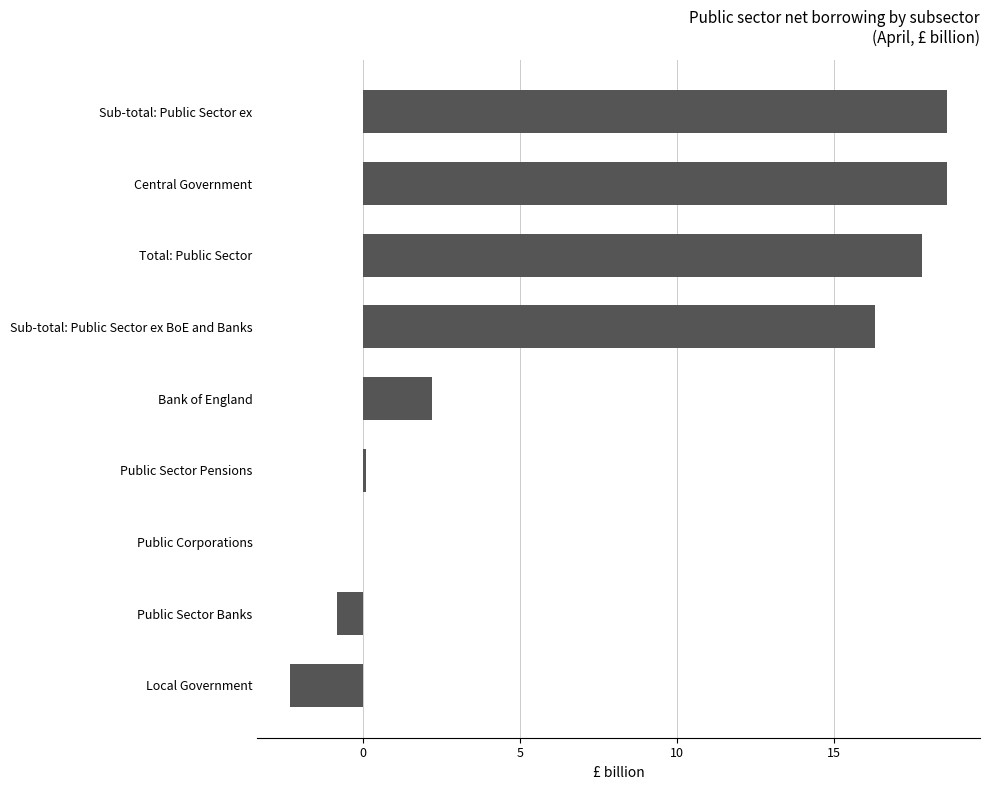

Are the bars horizontal?

Yes